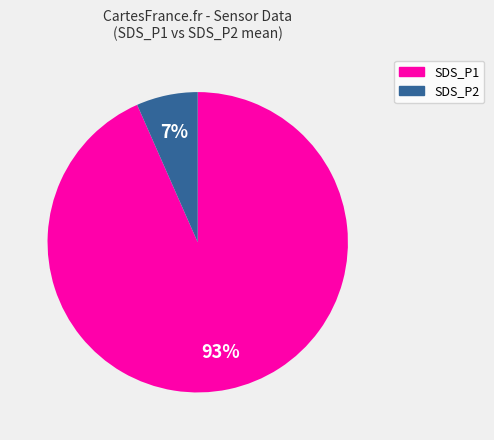

Count the number of slices in the pie.

2